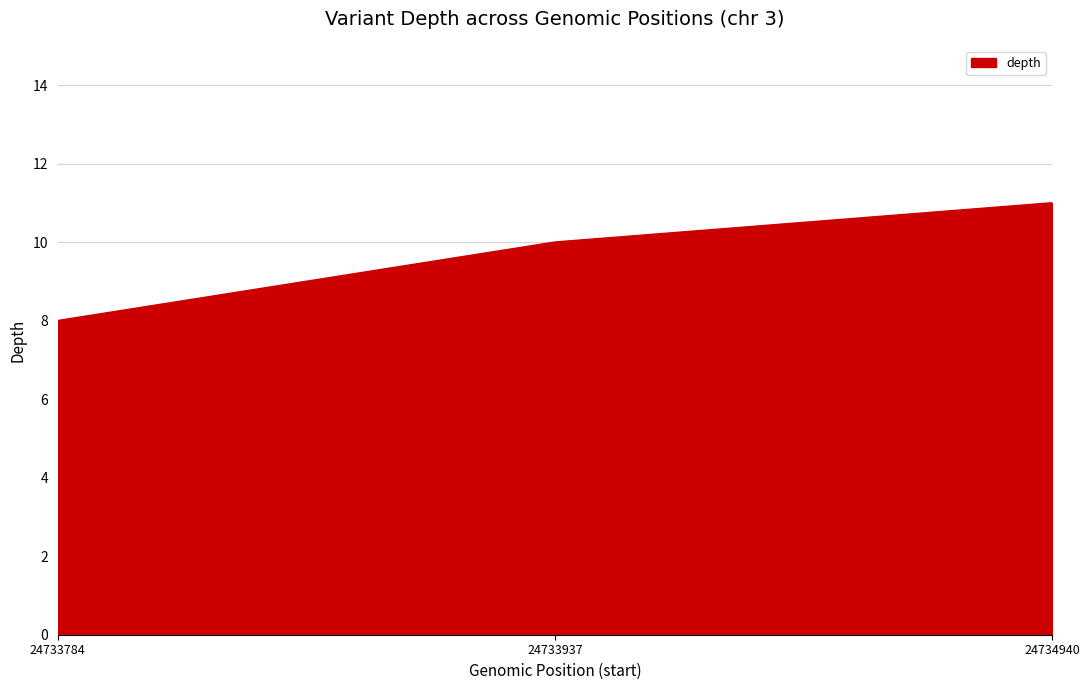

Rank the categories by value from lowest to highest.

24733784, 24733937, 24734940